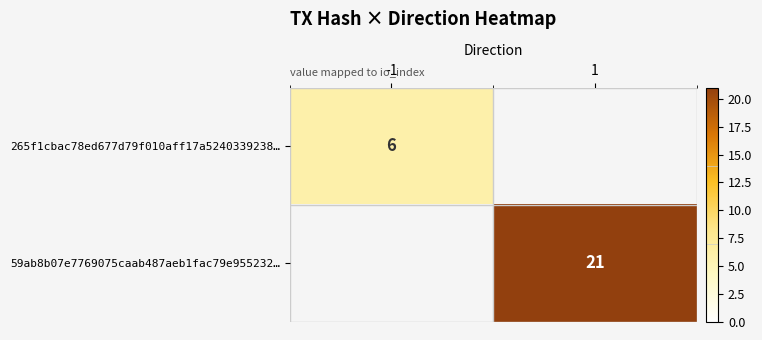

At how many categories does at least one series exceed 15?

1